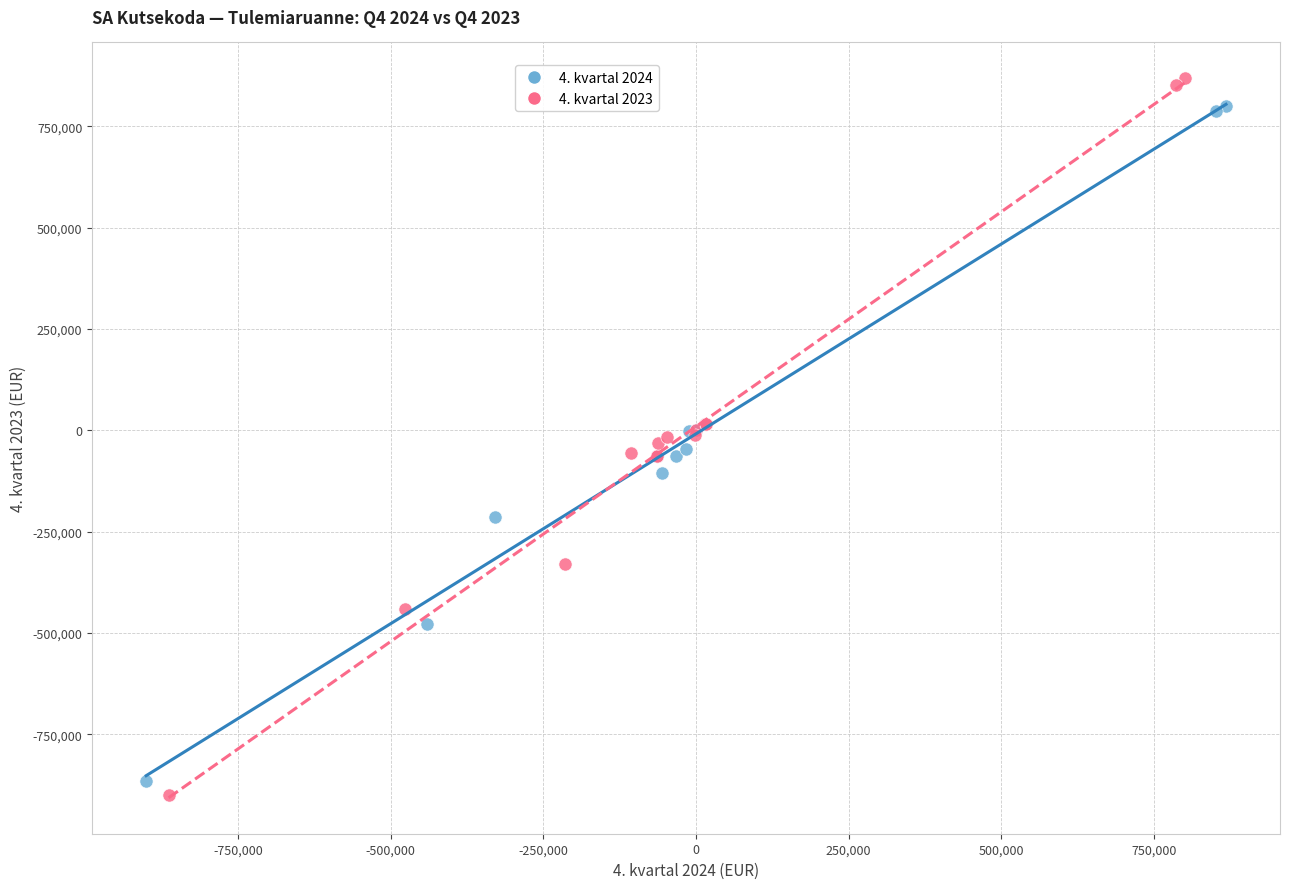

Which series has the largest Y range (max minus min)?

4. kvartal 2023